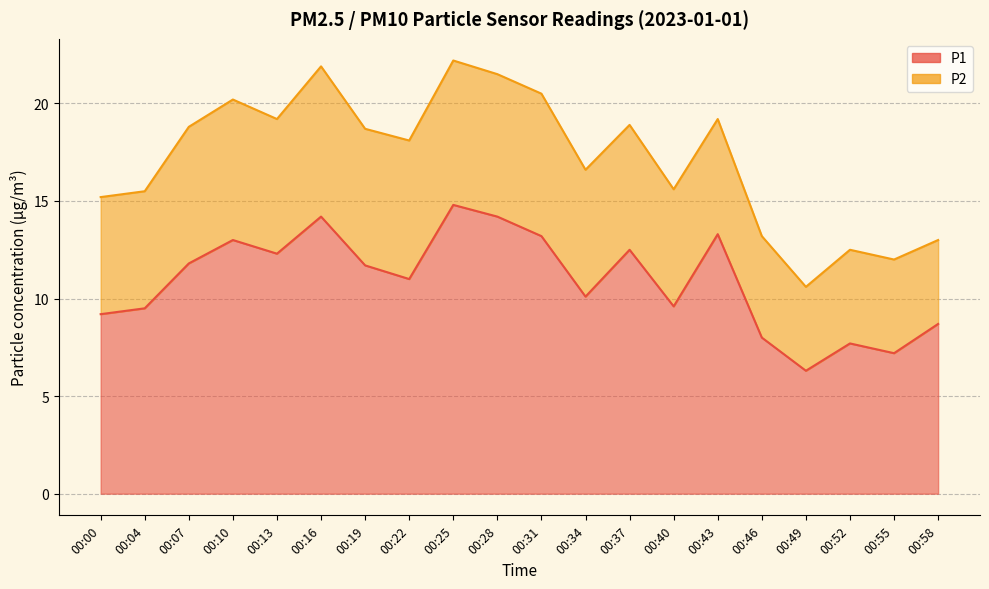

What is the maximum value shown in the chart?

14.8